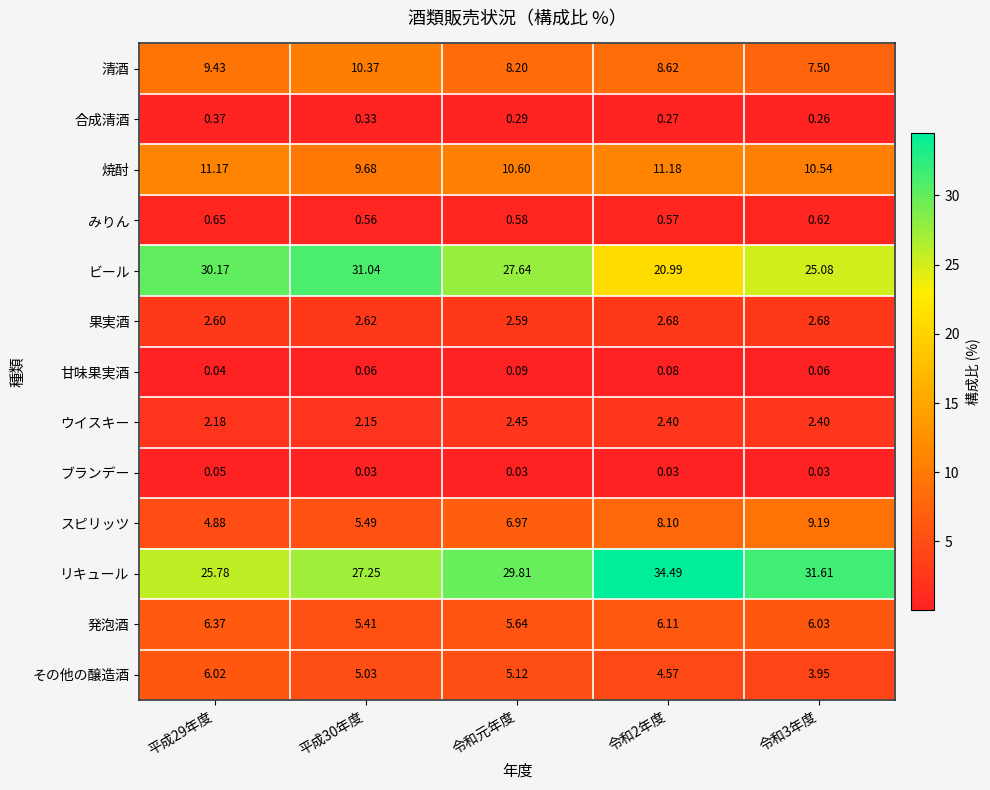

Which series has the largest total across all categories?

リキュール